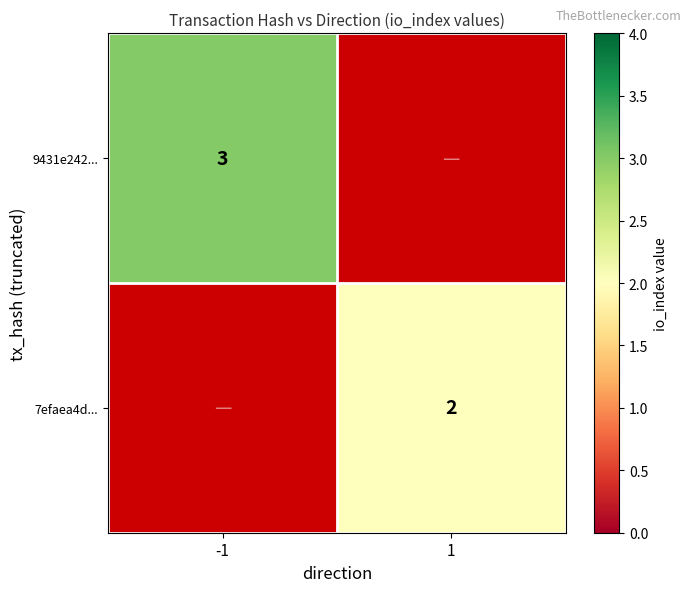

At 1, list the series in order from smallest to largest.

9431e242..., 7efaea4d...